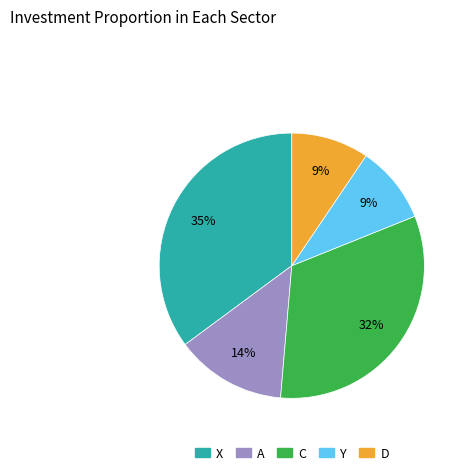

Do D and Y together represent more than half of the pie?

No